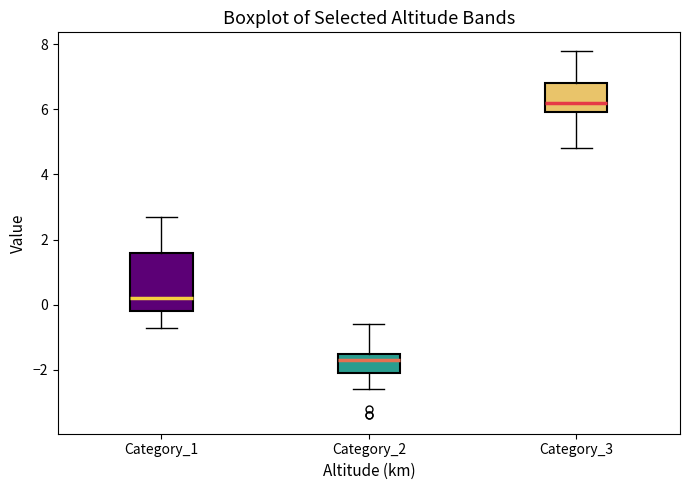

Reading left to right, transcribe this box plot: for each box, give where its median line is, the range the box spans, and where its two whiskers end, as read against the y-axis. The values are not printed on the chart, so give them approximately, as read against the axis.

Category_1: median 0.2, box -0.2 to 1.6, whiskers -0.6 to 2.8
Category_2: median -1.6, box -2.0 to -1.4, whiskers -2.6 to -0.6
Category_3: median 6.2, box 6.0 to 6.8, whiskers 4.8 to 7.8